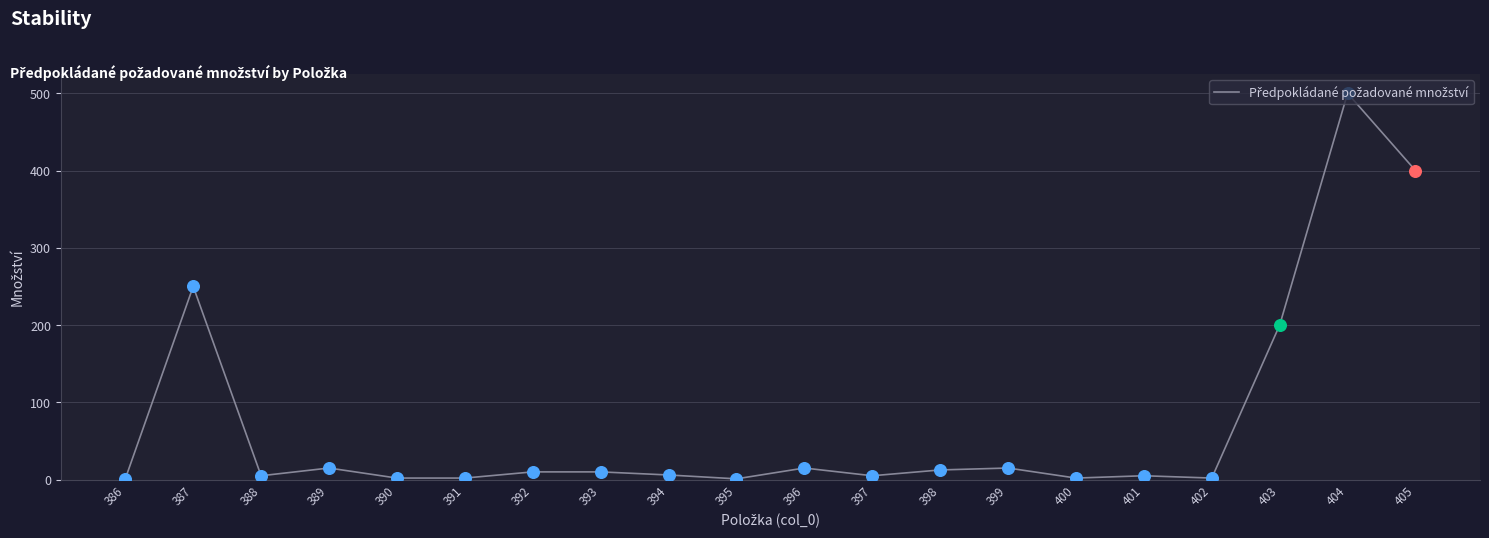

What is the change in value from 395 to 399?

+14.0